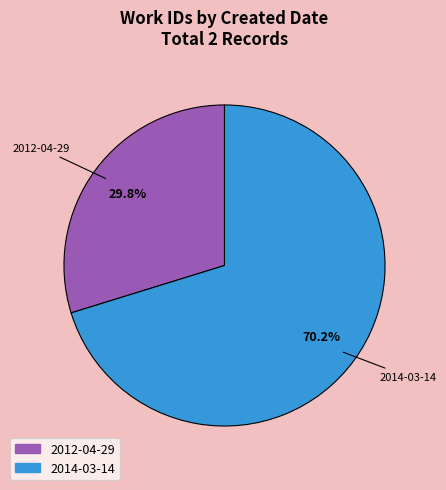

Between 2012-04-29 and 2014-03-14, which is larger?

2014-03-14